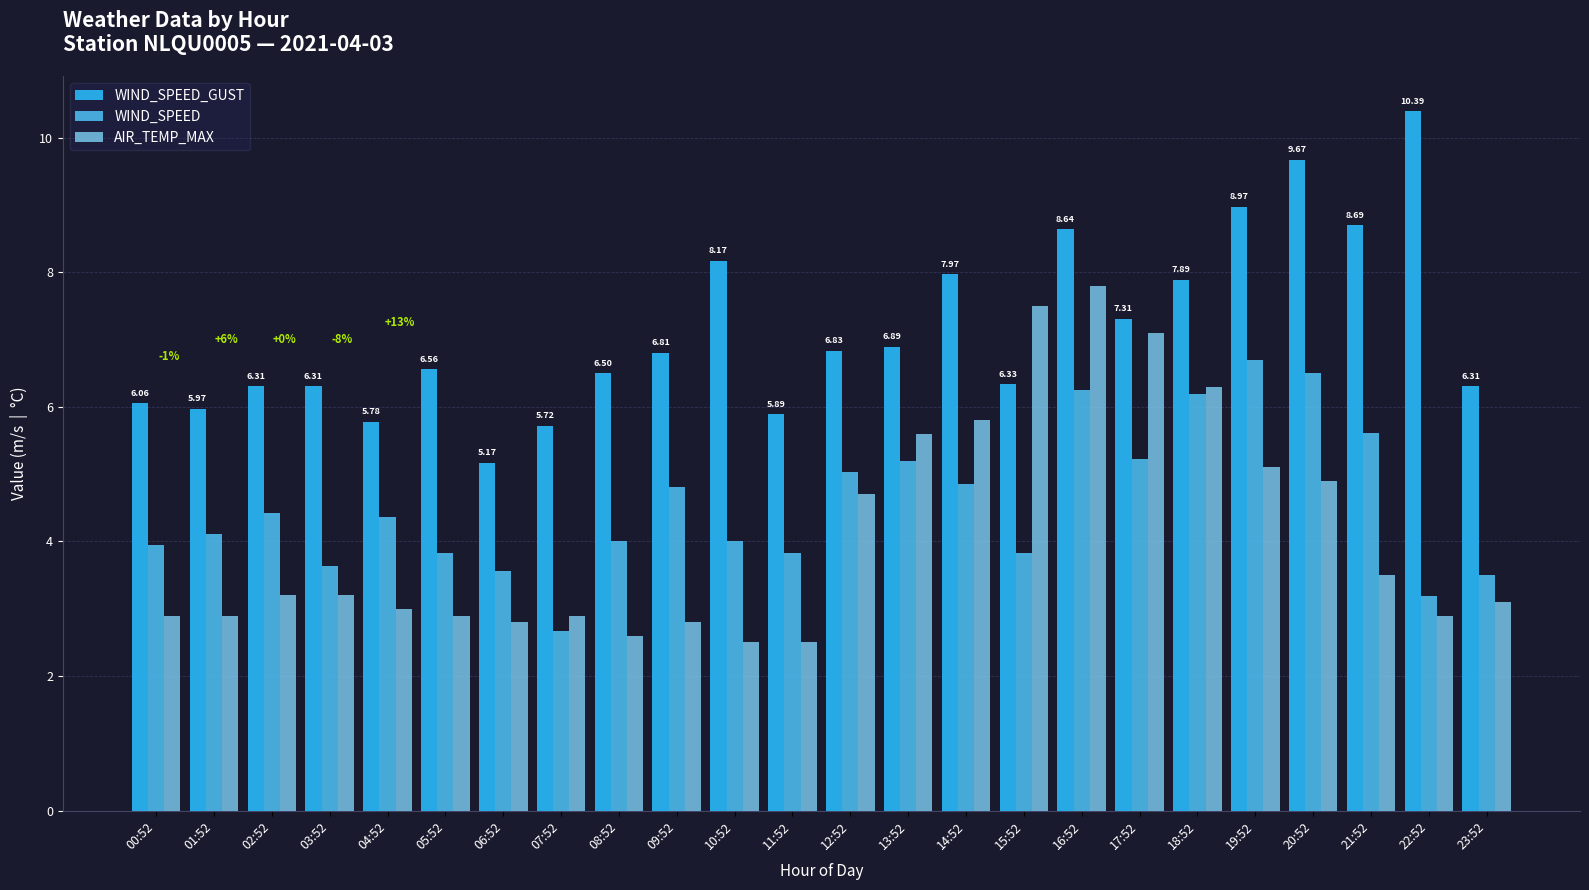

How many bars are there in each group?

3